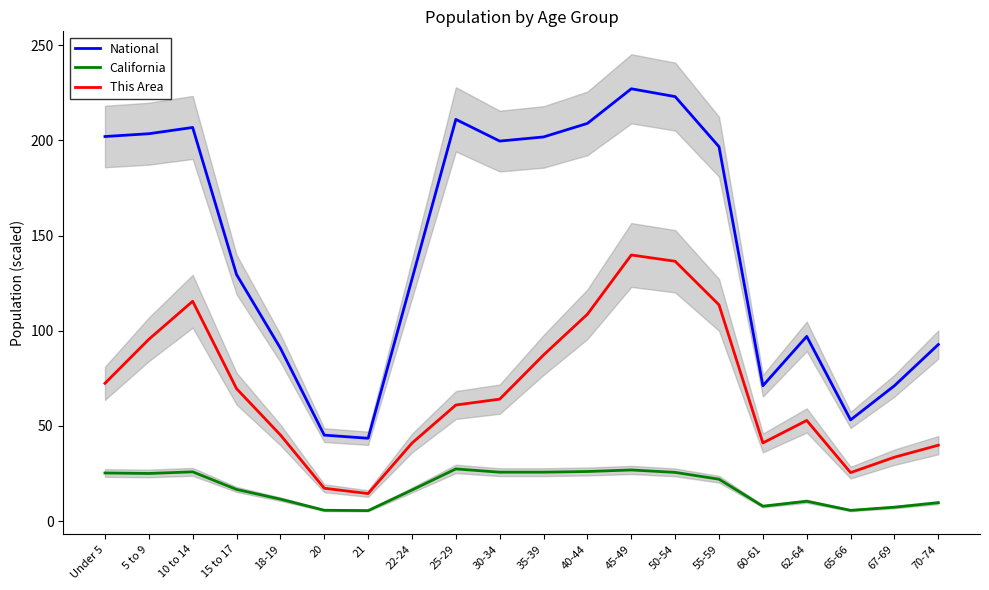

At which category is the sum across all series the highest?

45-49